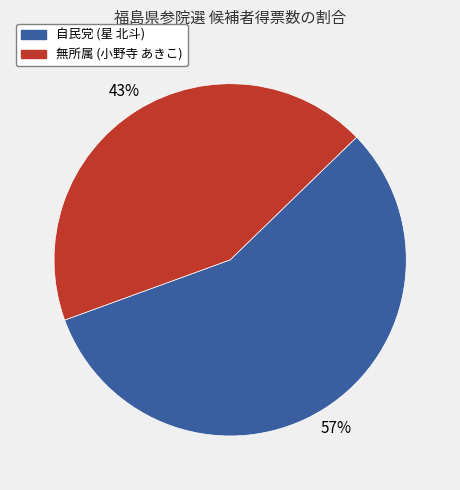

How many slices are in this pie chart?

2